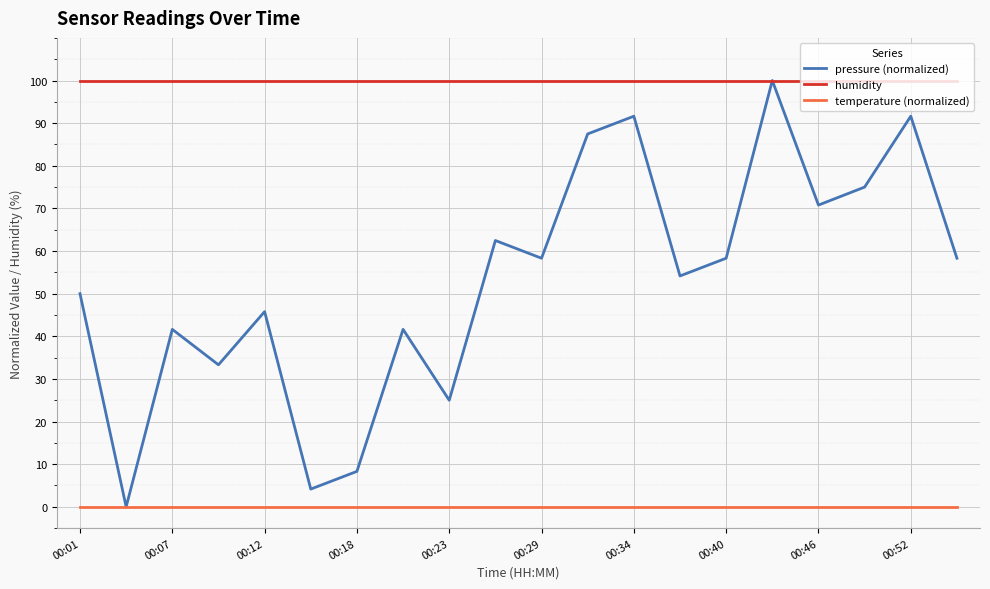

Reading right to left, extract all data points from this chart.

pressure (normalized): 58.3	91.6	75.0	70.8	100.0	58.3	54.2	91.6	87.5	58.3	62.5	25.0	41.6	8.3	4.2	45.8	33.3	41.6	0.0	50.0
humidity: 100.0	100.0	100.0	100.0	100.0	100.0	100.0	100.0	100.0	100.0	100.0	100.0	100.0	100.0	100.0	100.0	100.0	100.0	100.0	100.0
temperature (normalized): 0.0	0.0	0.0	0.0	0.0	0.0	0.0	0.0	0.0	0.0	0.0	0.0	0.0	0.0	0.0	0.0	0.0	0.0	0.0	0.0